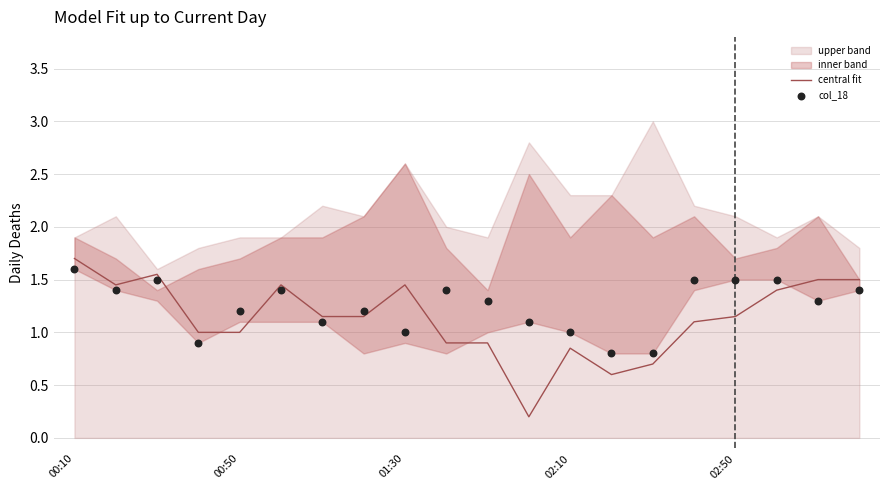

Which series has the largest Y range (max minus min)?

central fit